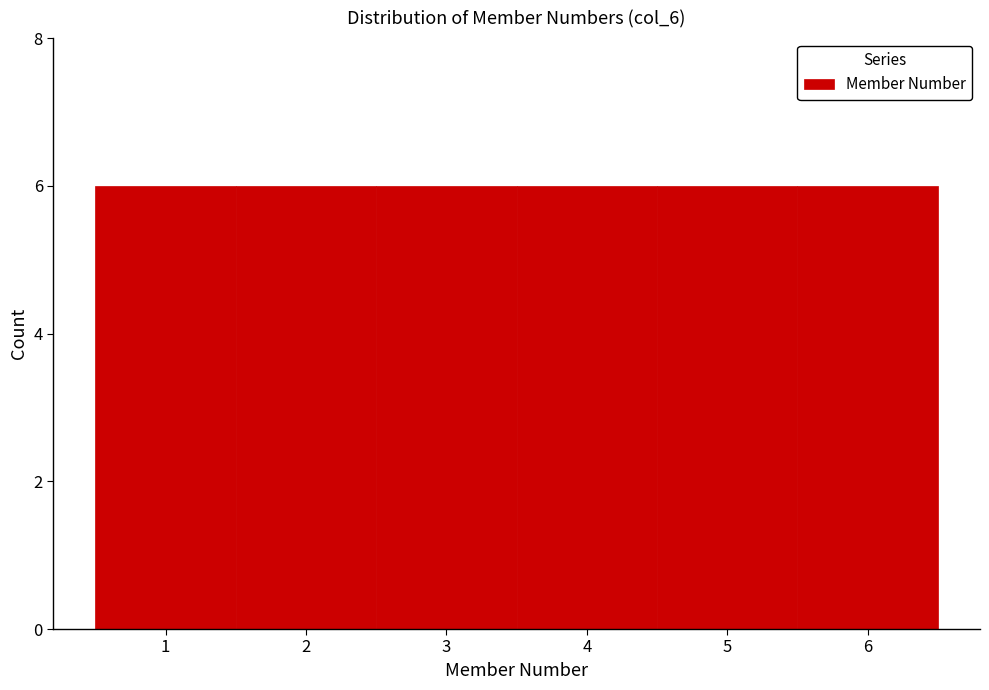

Reading left to right, list every bar in this chart as the range it spans on the x-axis followed by its height. The values are not printed on the chart, so give them approximately, as read against the axis.

0.5 to 1.5: 6
1.5 to 2.5: 6
2.5 to 3.5: 6
3.5 to 4.5: 6
4.5 to 5.5: 6
5.5 to 6.5: 6